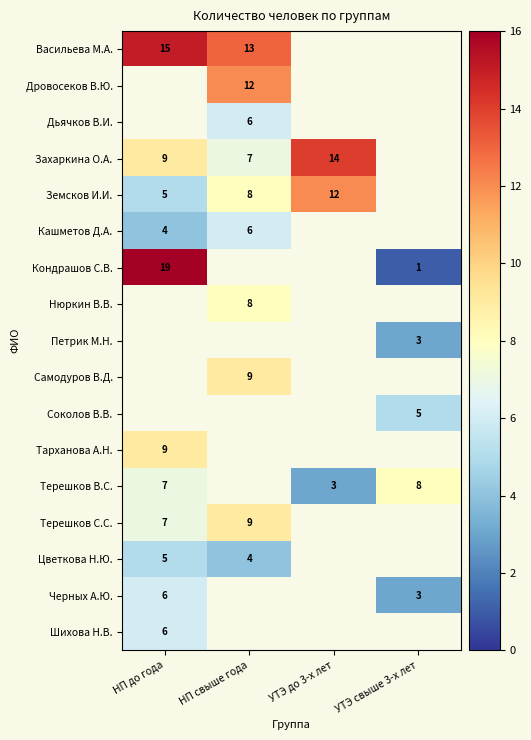

The value of Захаркина О.А. at НП до года is 9. True or false?

True